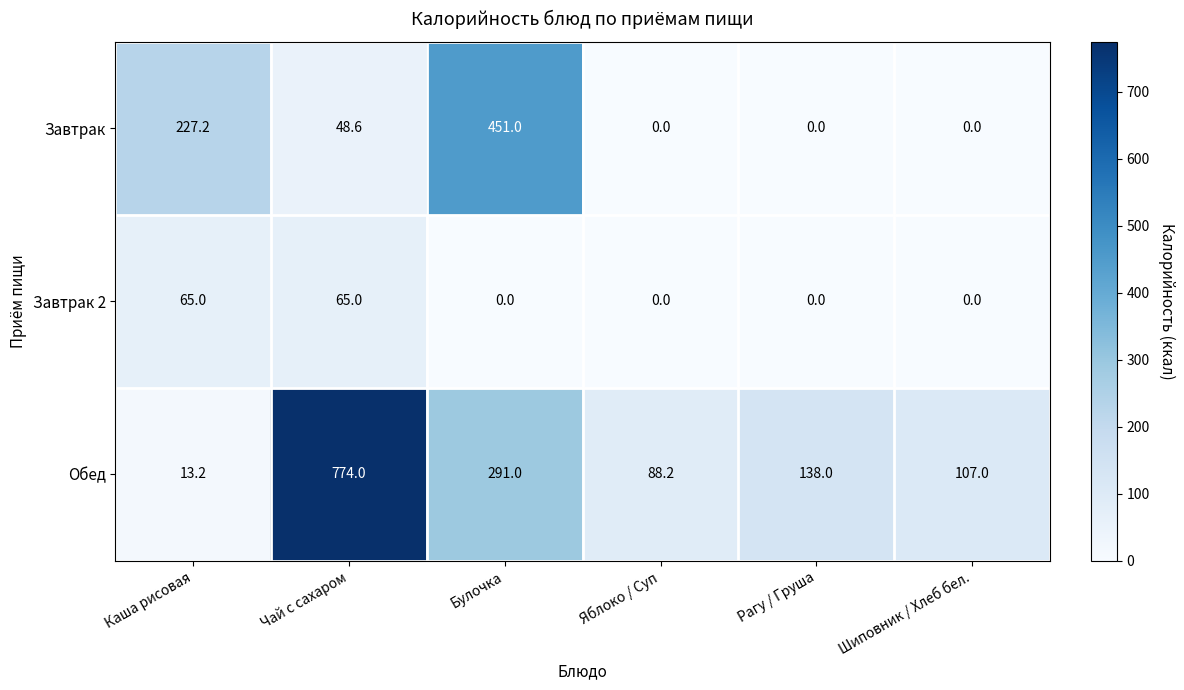

Which series has the widest spread of values?

Обед